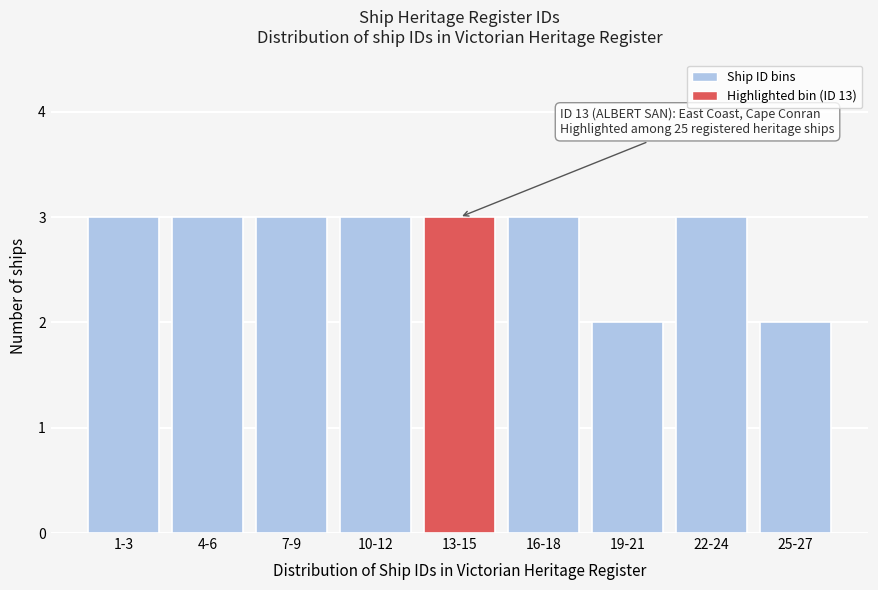

Reading left to right, what are all the values shown in this chart?

3	3	3	3	3	3	2	3	2